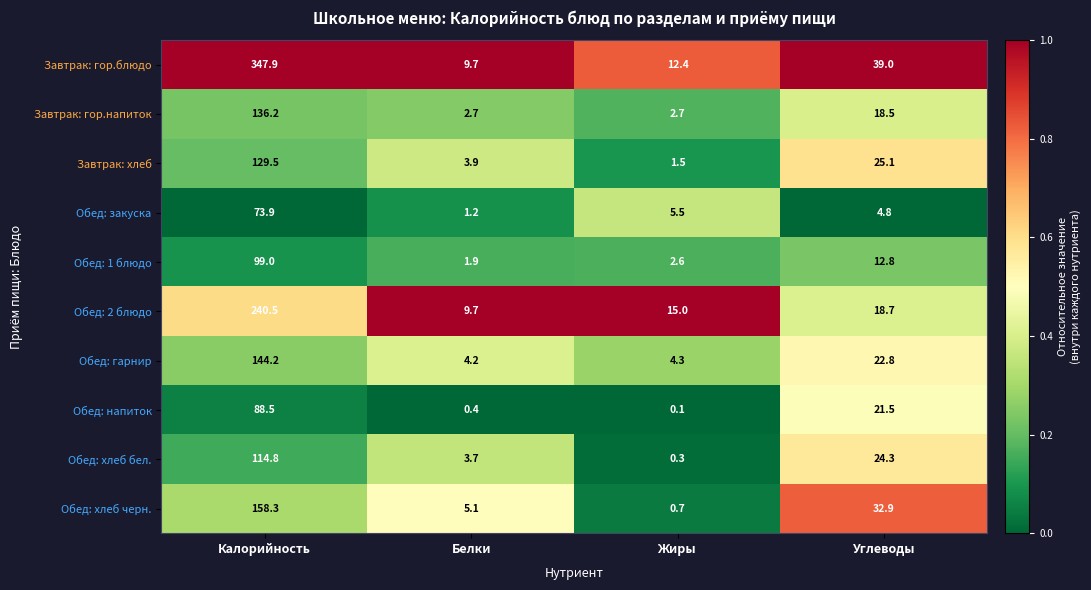

What is the spread (max minus min) of values at Калорийность?

274.0